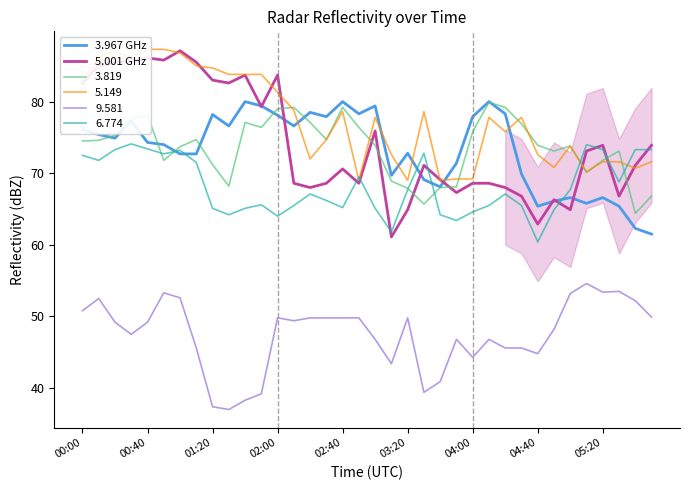

What is the highest value of the 6.774 series?

74.1